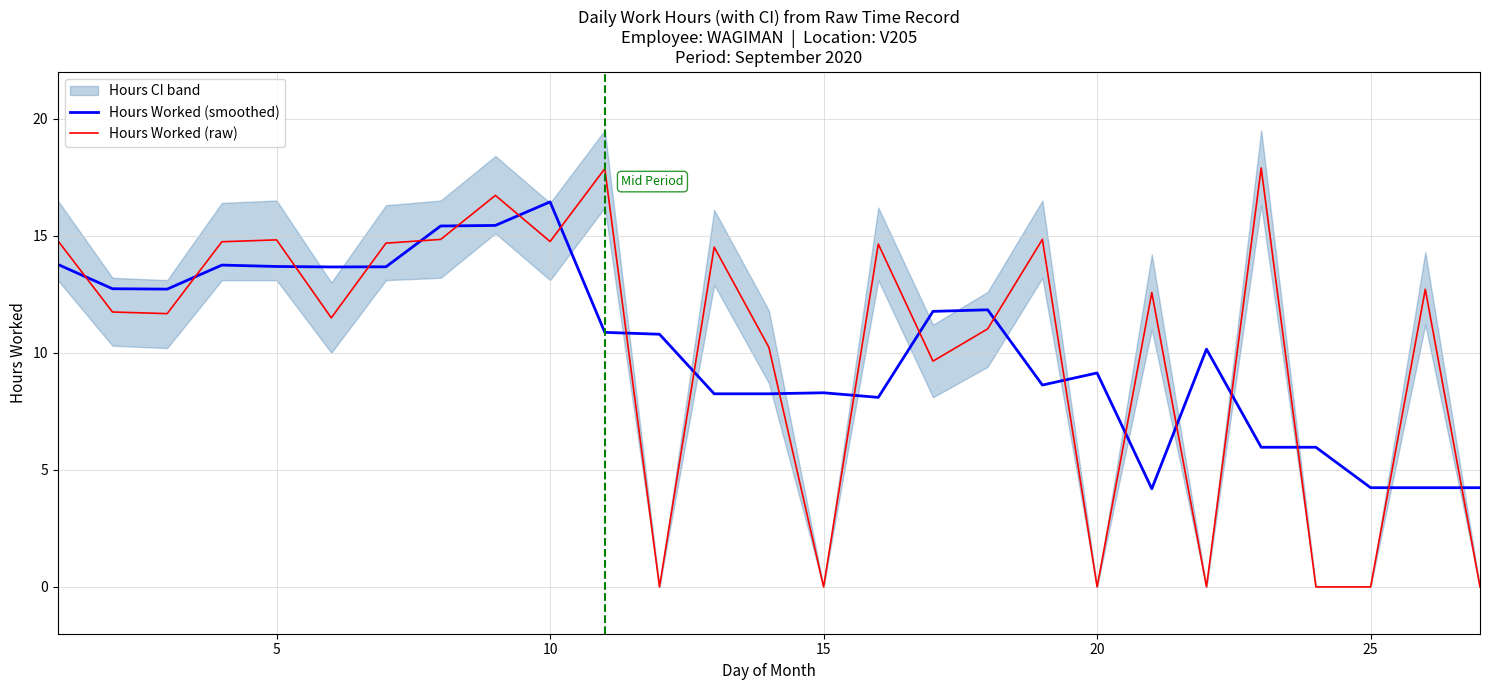

Which category has the highest value in the Hours Worked (smoothed) series?

10